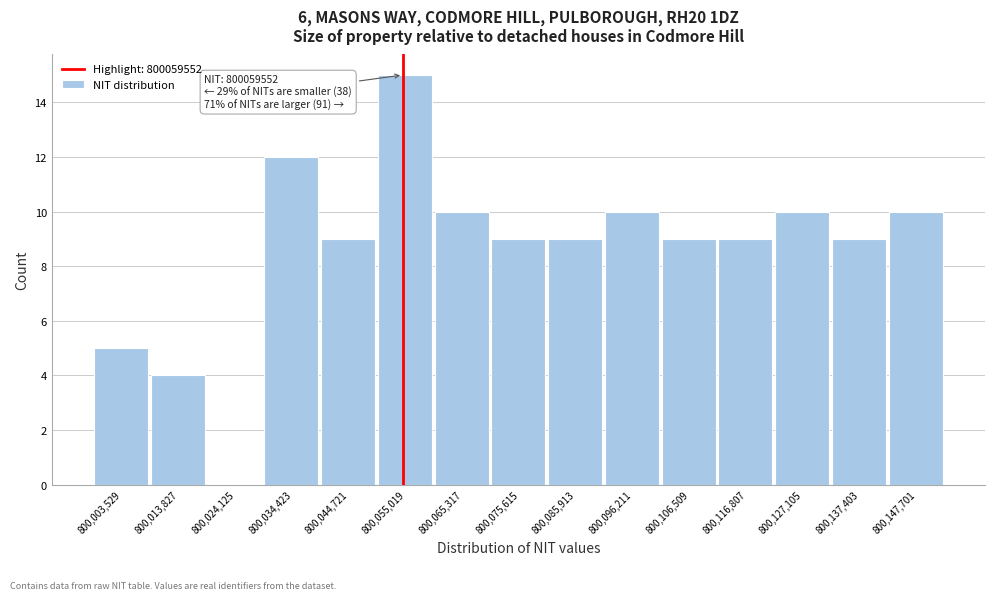

Reading left to right, extract all data points from this chart.

800,003,529=5	800,013,827=4	800,024,125=0	800,034,423=12	800,044,721=9	800,055,019=15	800,065,317=10	800,075,615=9	800,085,913=9	800,096,211=10	800,106,509=9	800,116,807=9	800,127,105=10	800,137,403=9	800,147,701=10